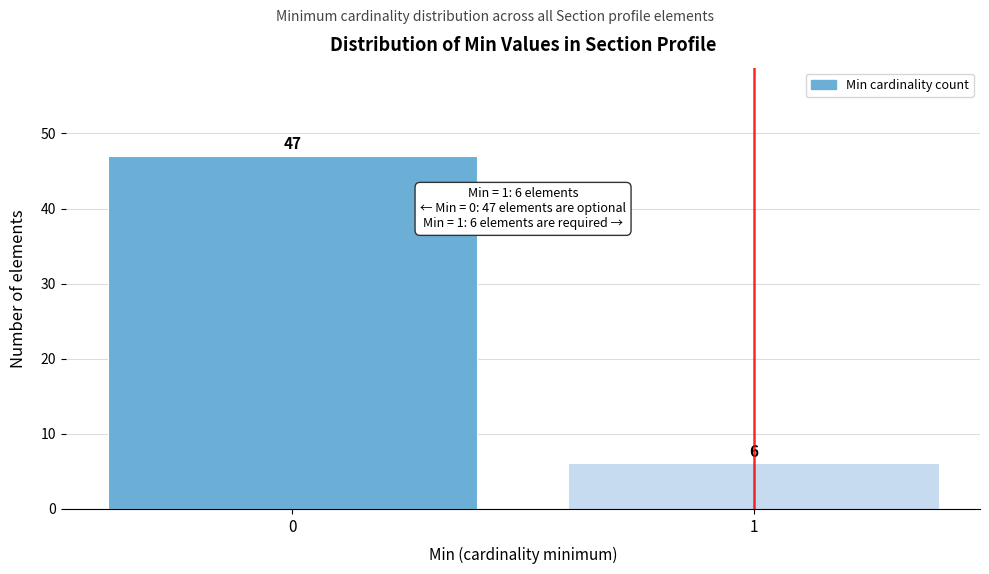

Reading right to left, list all the values displayed in this chart.

1=6	0=47